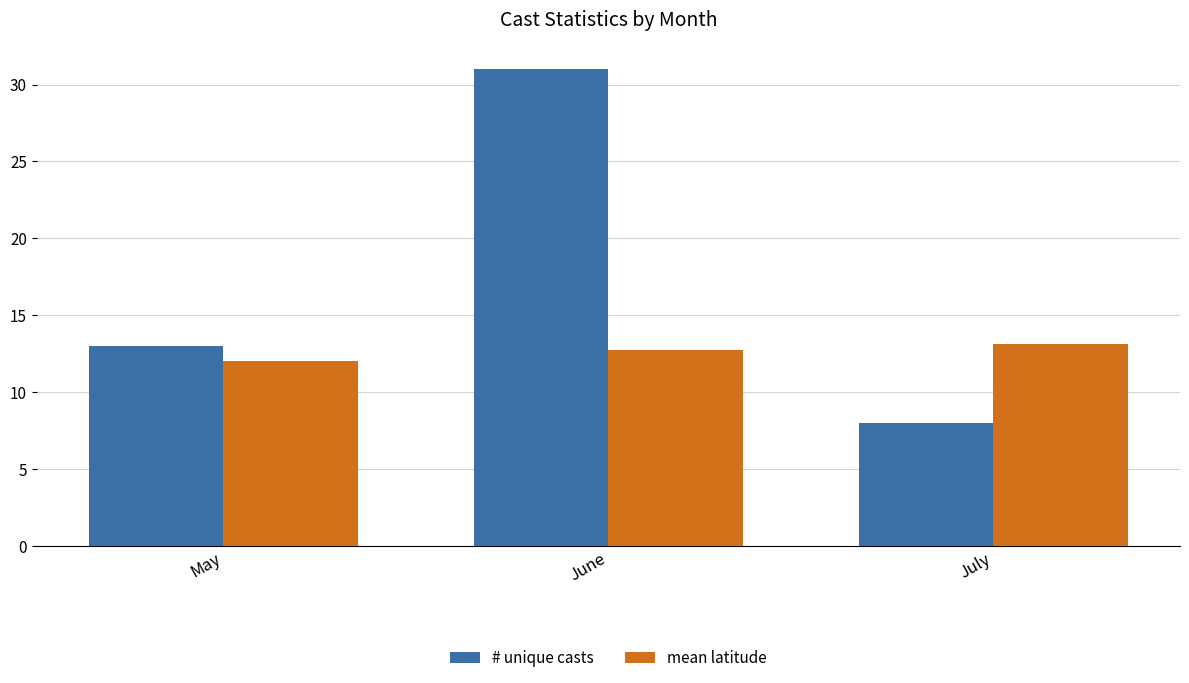

At June, list the series in order from smallest to largest.

mean latitude, # unique casts